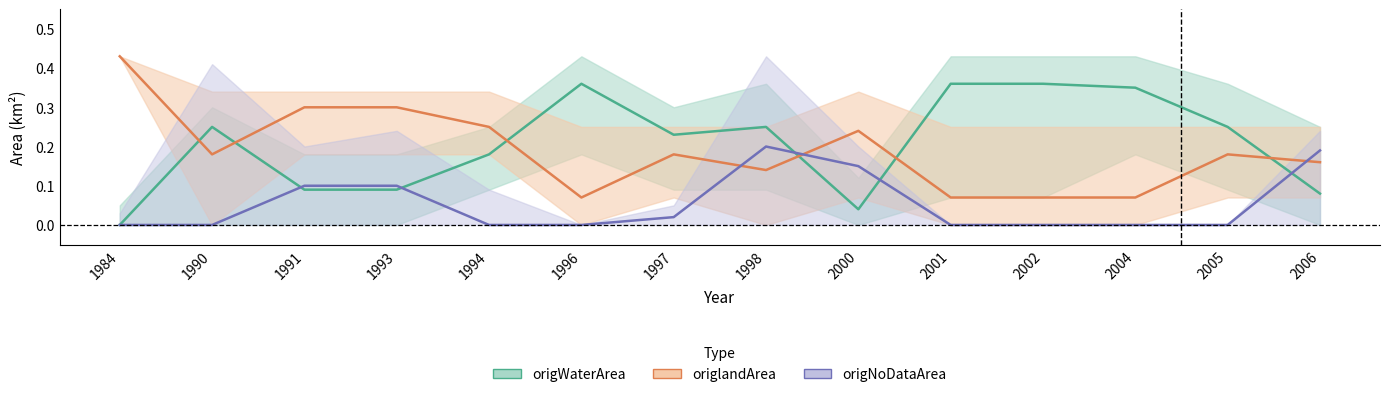

The value of origWaterArea at 2002 is 0.1. True or false?

False